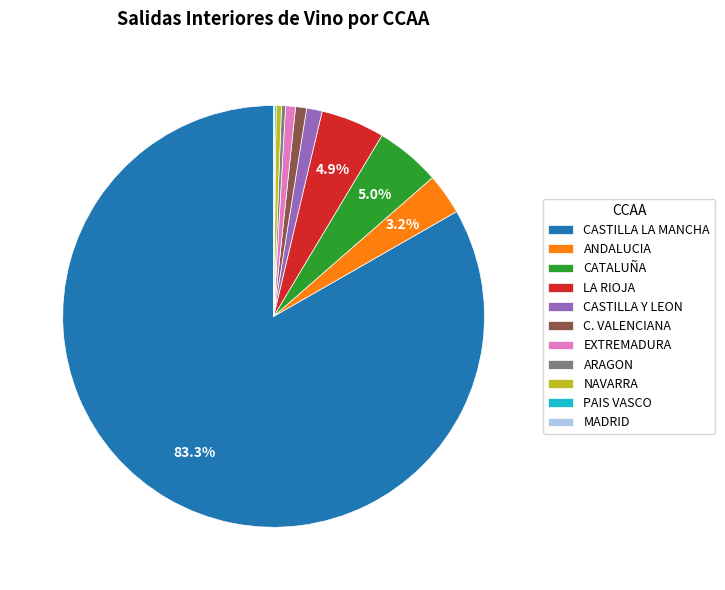

Approximately how many times larger is the value at CASTILLA Y LEON compared to C. VALENCIANA?

1.4